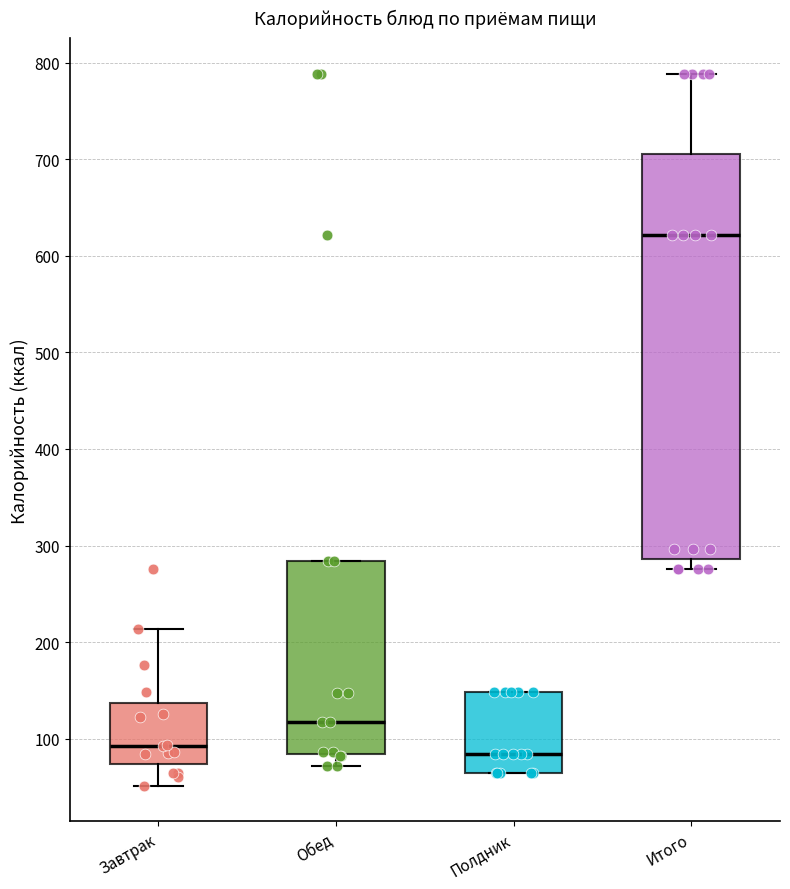

Reading left to right, read every box against the y-axis: the position of its median line, the range the box covers, and the ends of its whiskers. The values are not printed on the chart, so give them approximately, as read against the axis.

Завтрак: median 90, box 70 to 140, whiskers 50 to 210
Обед: median 120, box 80 to 280, whiskers 70 to 280
Полдник: median 80, box 60 to 150, whiskers 60 to 150
Итого: median 620, box 290 to 710, whiskers 280 to 790